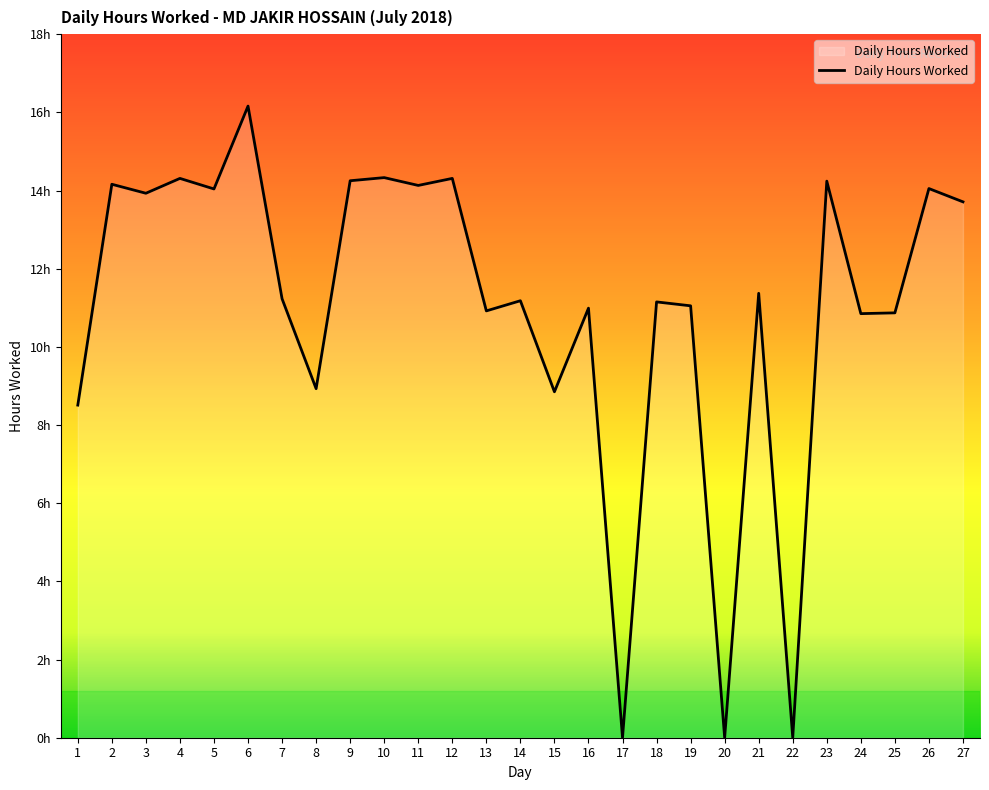

Does the chart display data point markers on the line(s)?

No